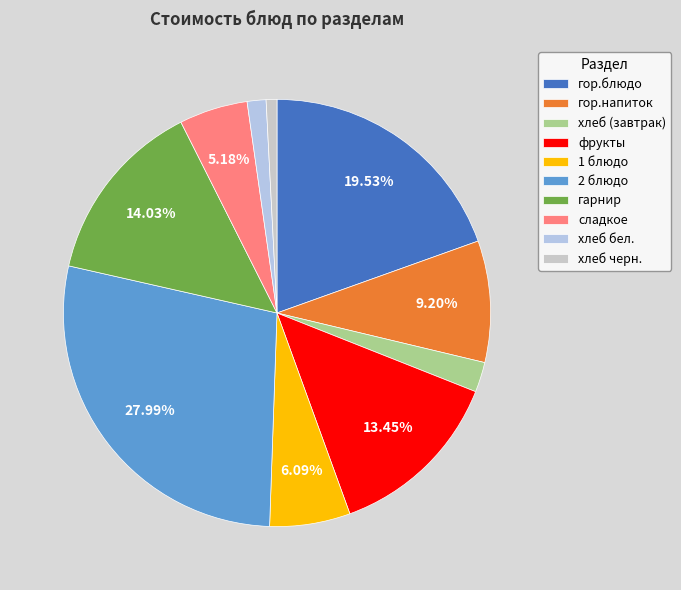

Which category has the smallest portion of the pie?

хлеб черн.